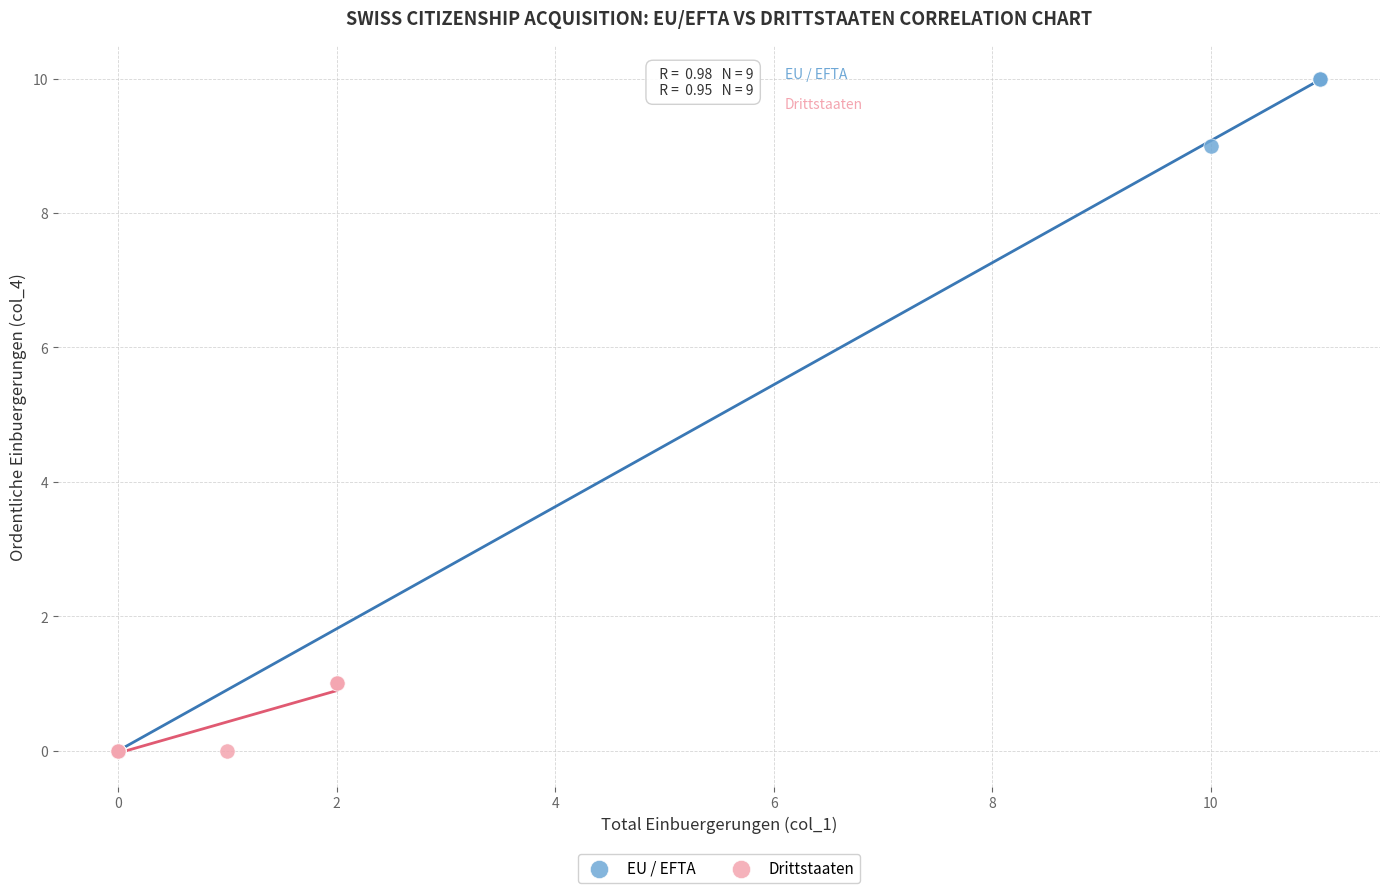

Which series contains the highest Y value?

EU / EFTA